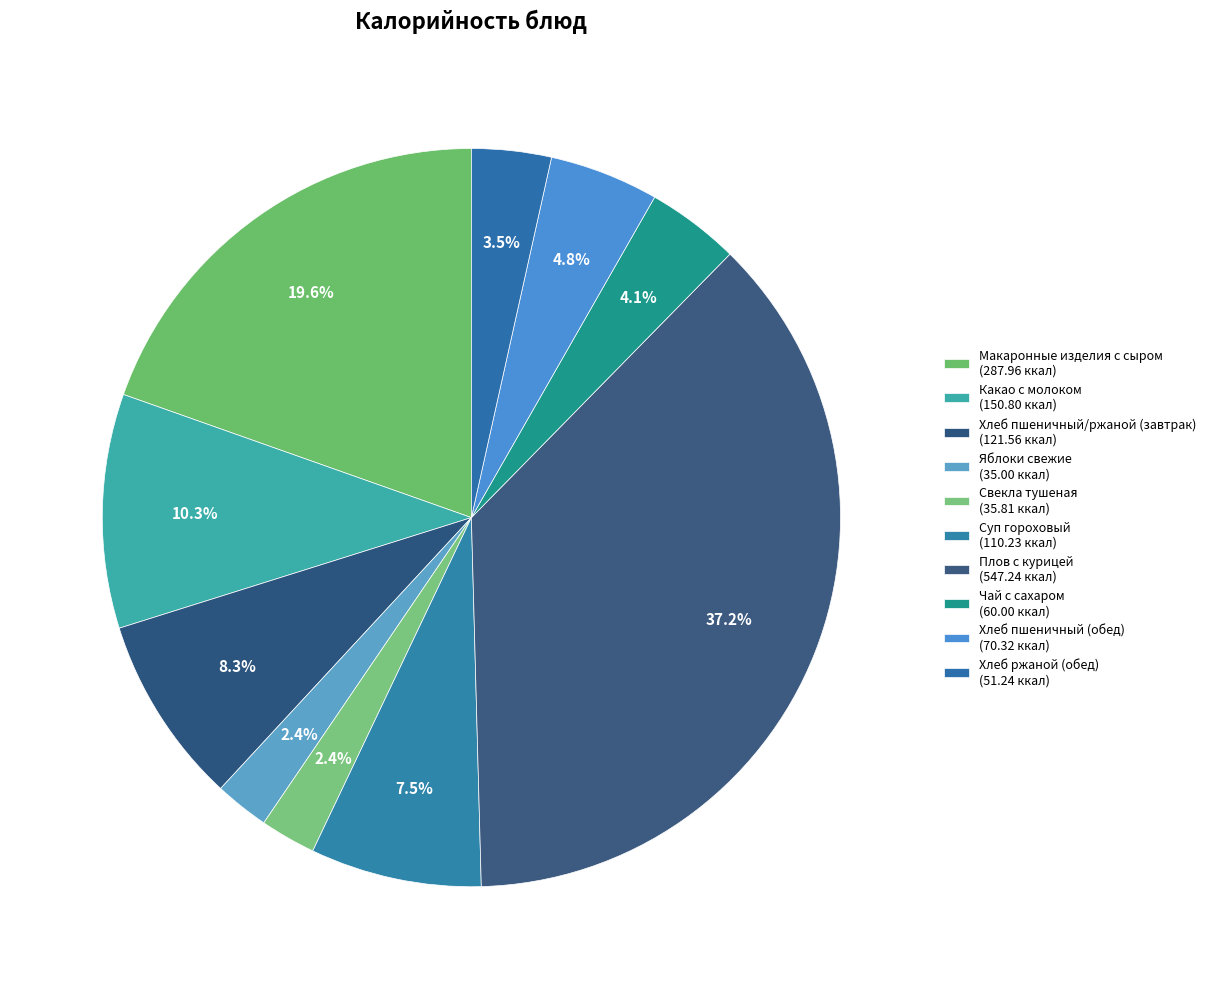

What is the change in value from Хлеб пшеничный/ржаной (завтрак) to Плов с курицей?

+425.7